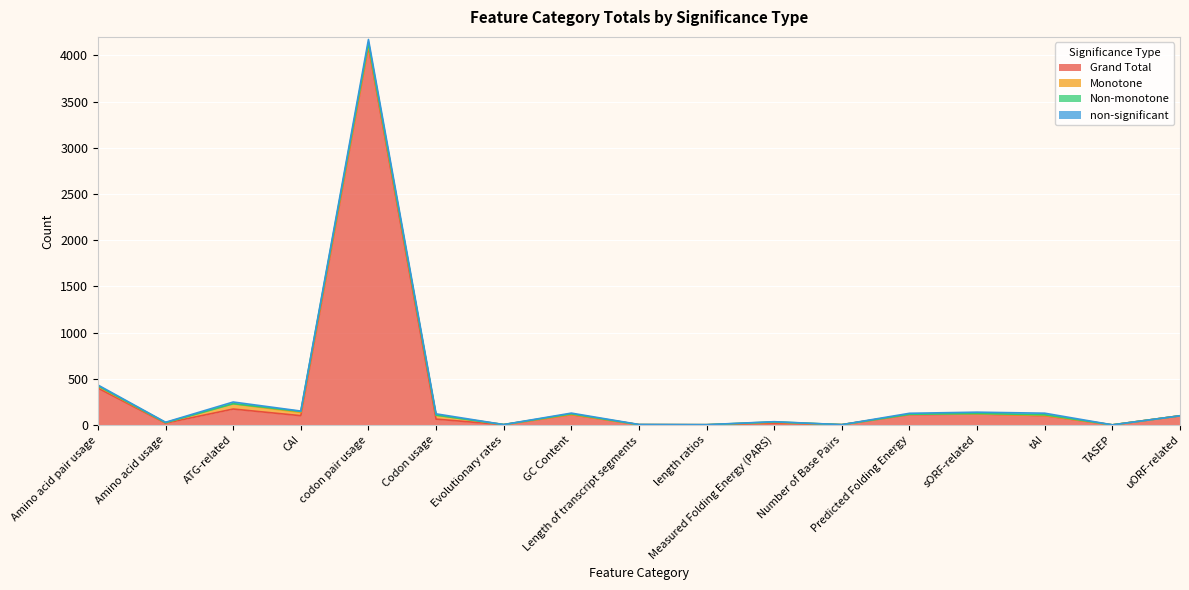

What are all the series names shown in the legend?

Grand Total, Monotone, Non-monotone, non-significant